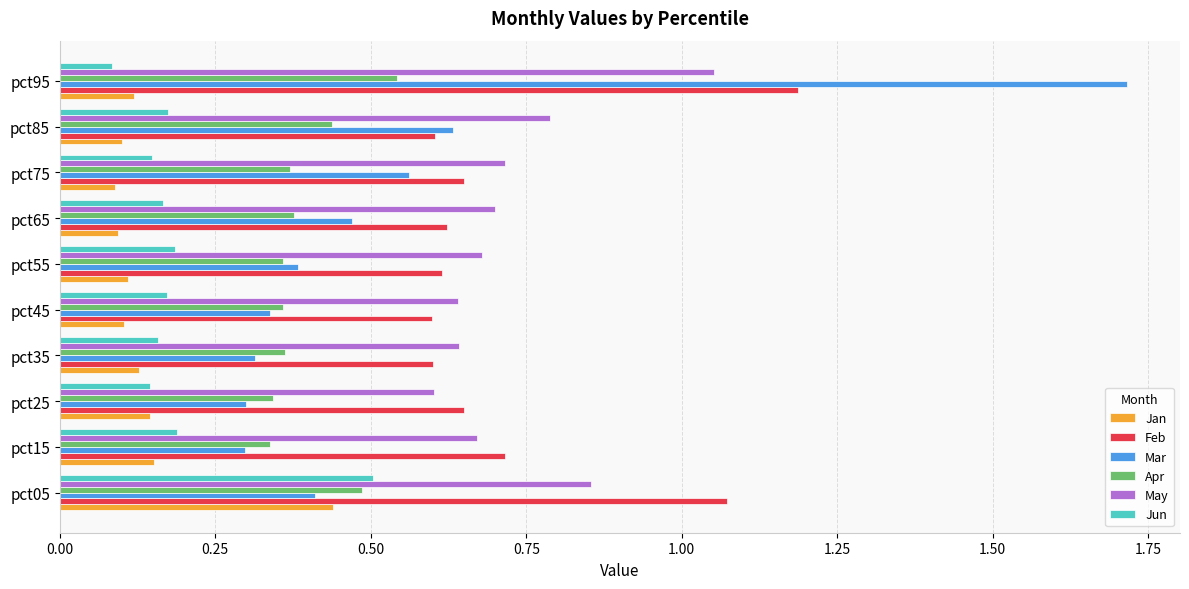

Rank the series by their maximum value, from highest to lowest.

Mar, Feb, May, Apr, Jun, Jan